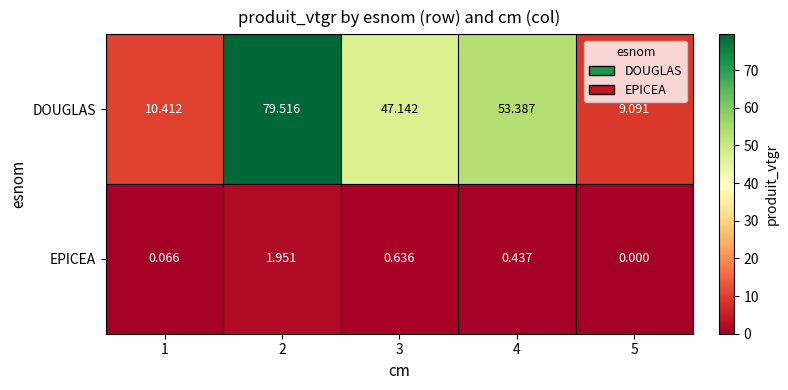

At 1, list the series in order from smallest to largest.

EPICEA, DOUGLAS